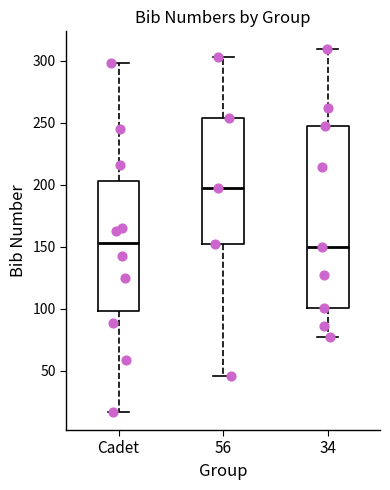

Comparing the boxes themselves (not the whiskers), which one is the tallest?

34